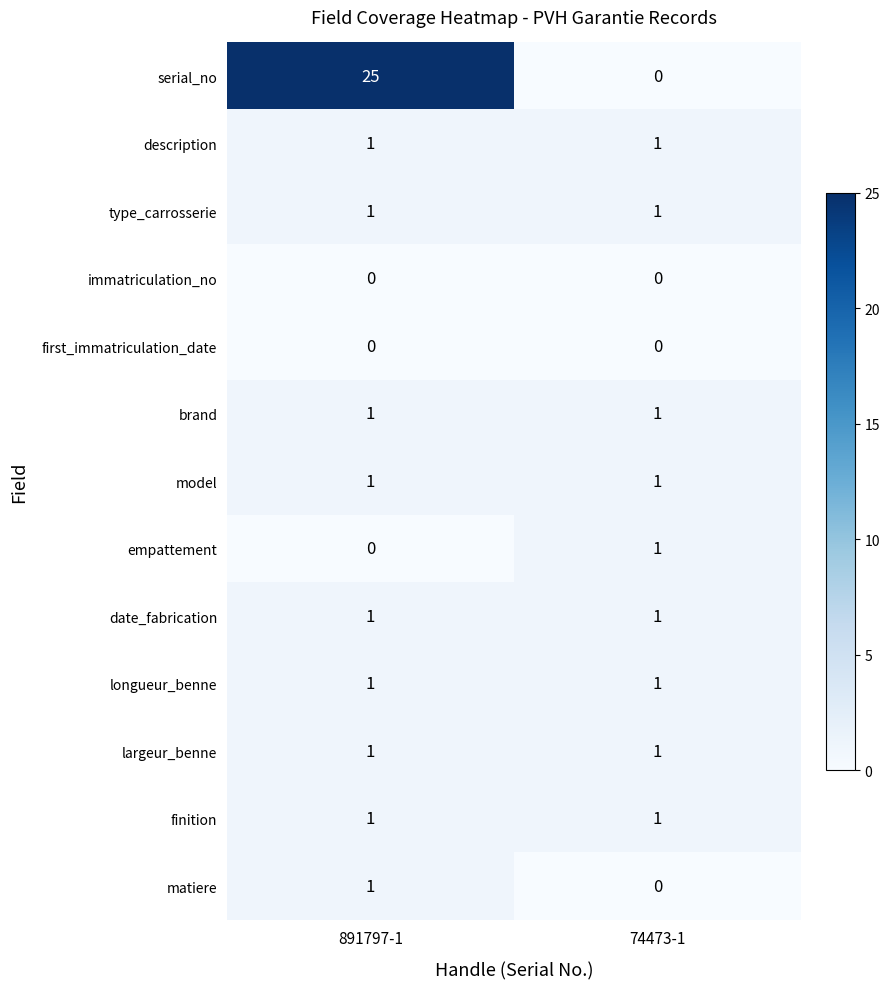

List the labels in order of matiere value, largest first.

891797-1, 74473-1